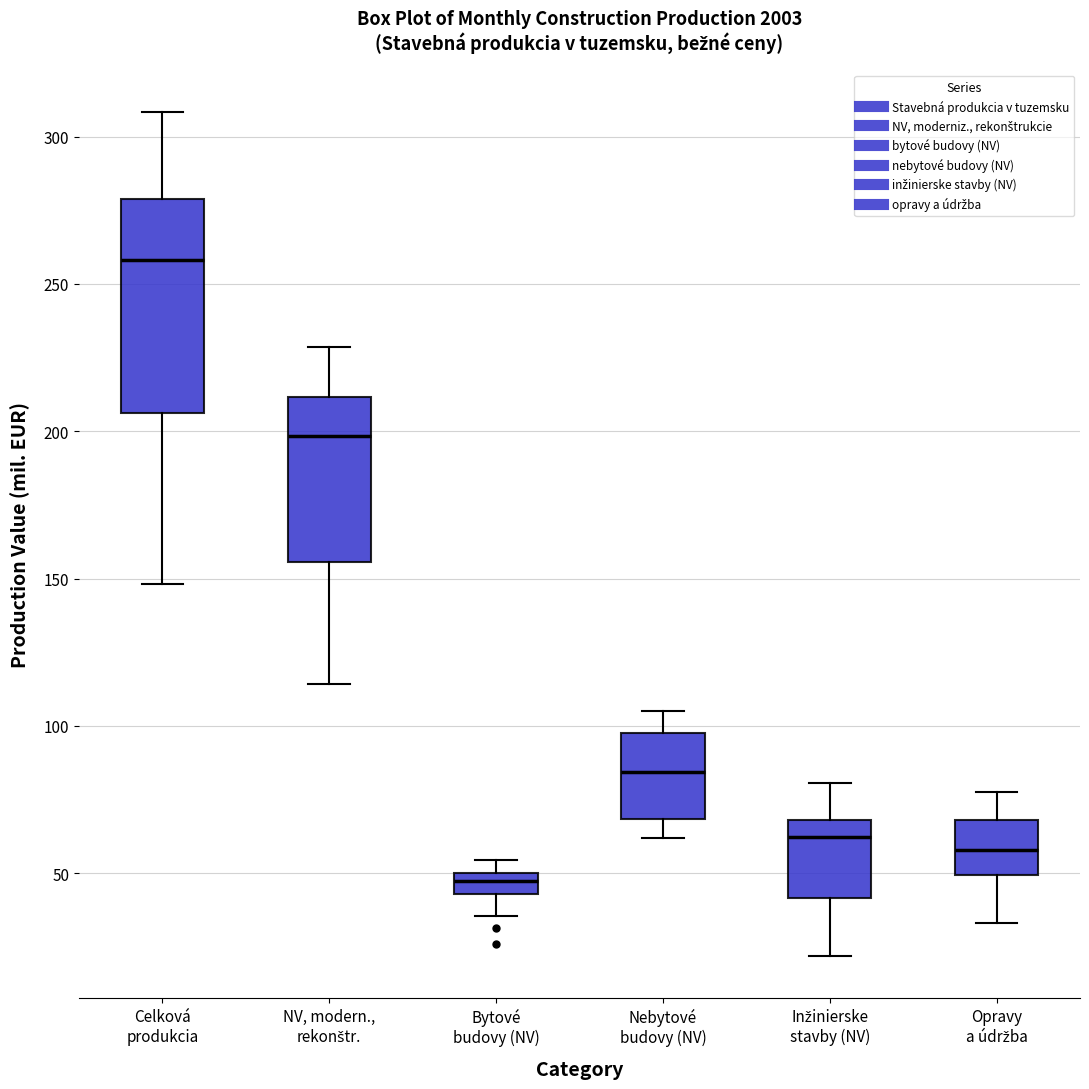

Which box's median line is the highest?

Celková produkcia